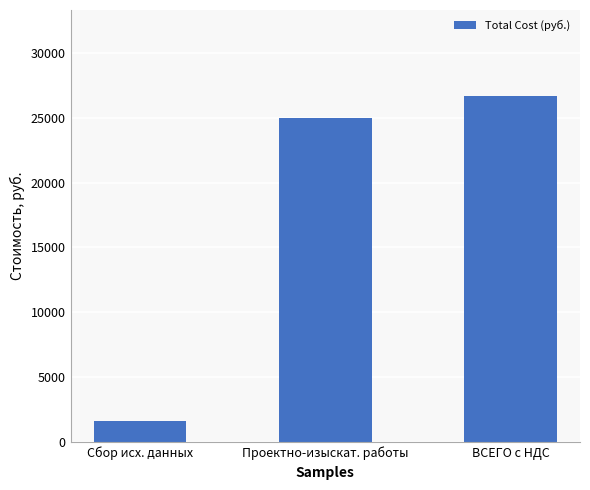

List the labels in order of value, smallest first.

Сбор исх. данных, Проектно-изыскат. работы, ВСЕГО с НДС